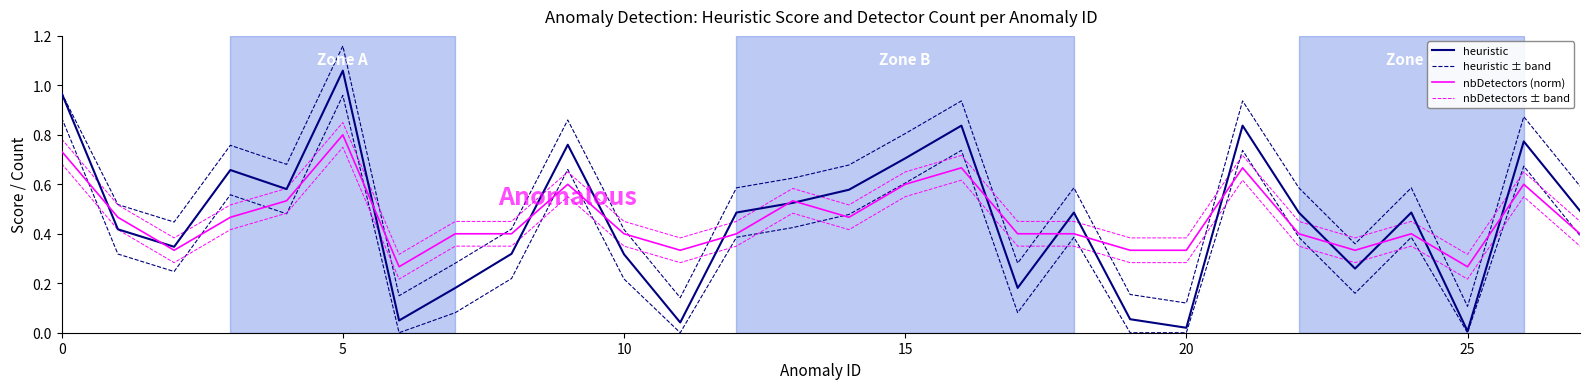

How many interior local valleys does the nbDetectors ± band series have?

6